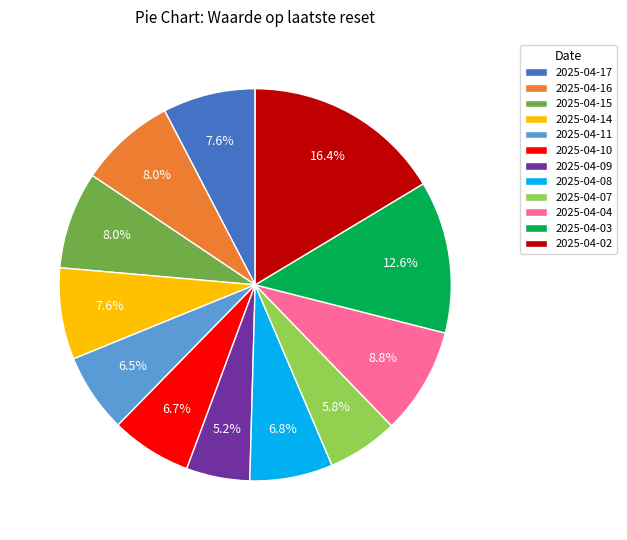

What percentage is the 2025-04-14 slice, to the nearest percent?

8%